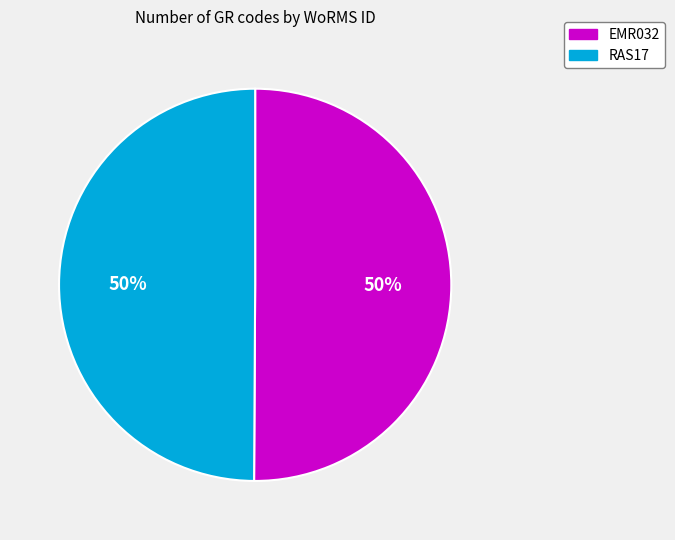

To the nearest percent, what is the combined percentage of EMR032 and RAS17?

100%